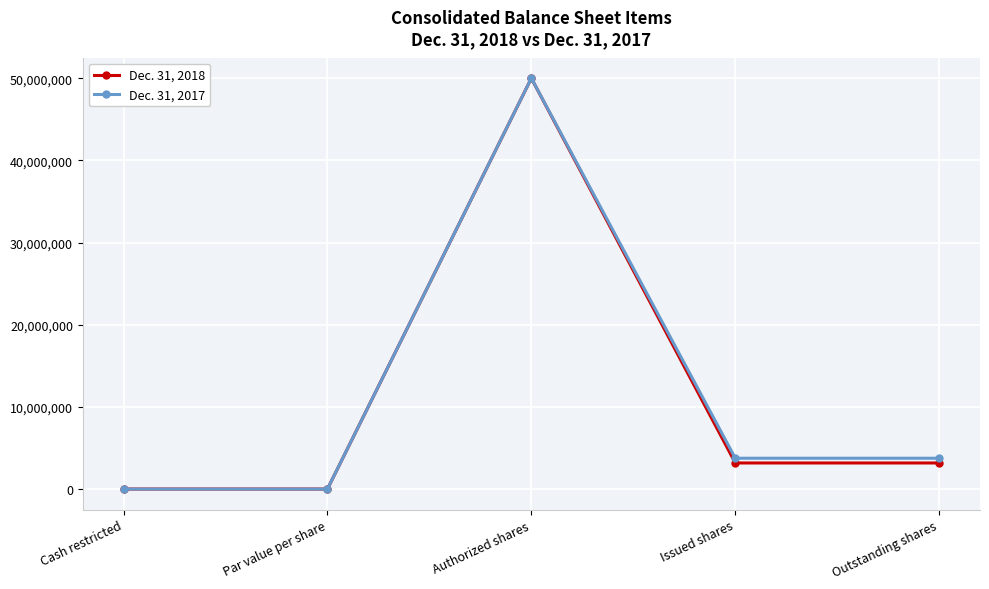

What is the approximate value of Dec. 31, 2018 at Outstanding shares?

3173115